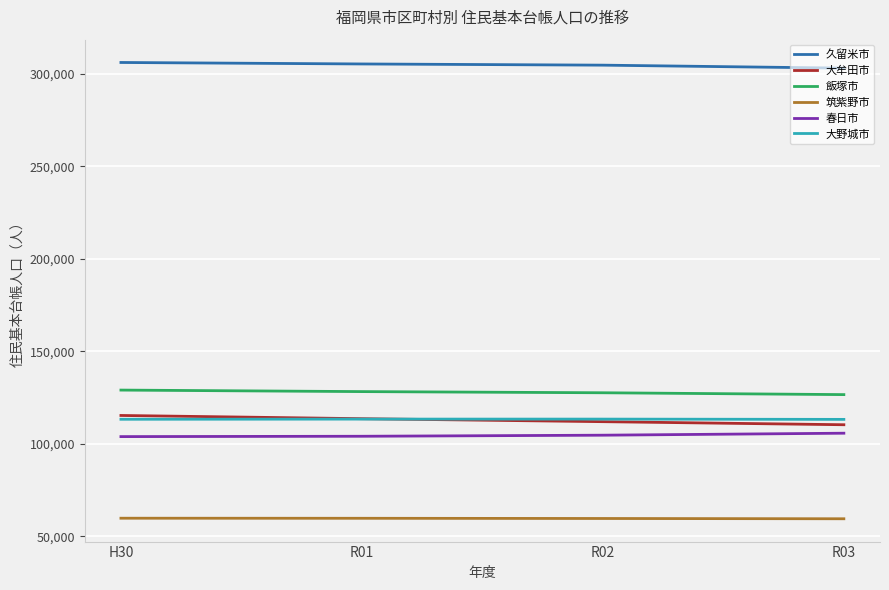

True or false: 大牟田市 has a value of 180648 at R02.

False